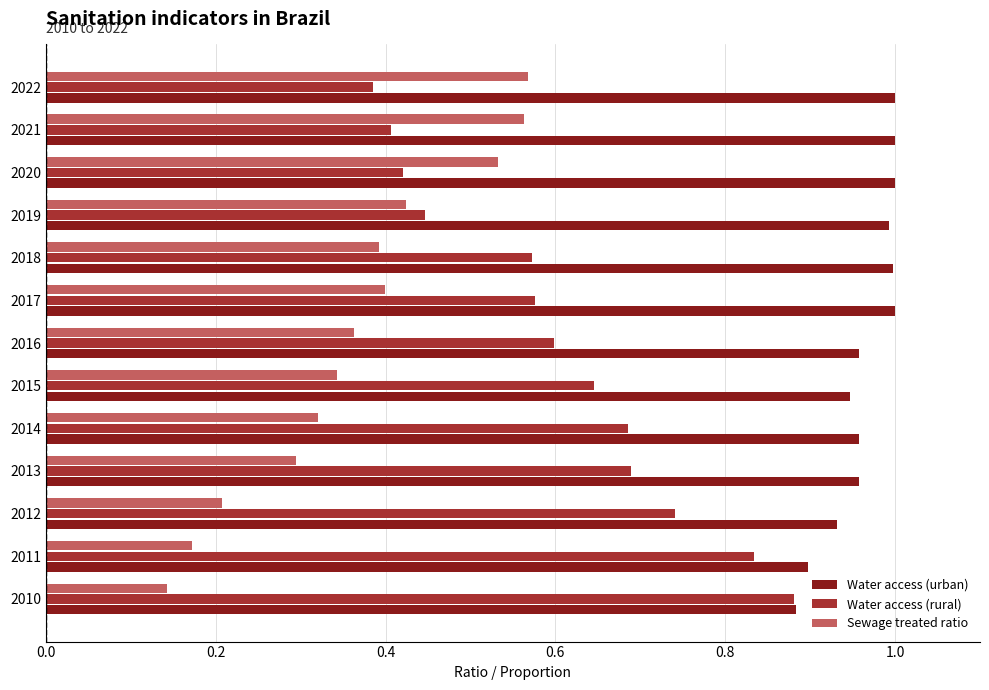

Between 2018 and 2019, which series saw the biggest shift?

Water access (rural)